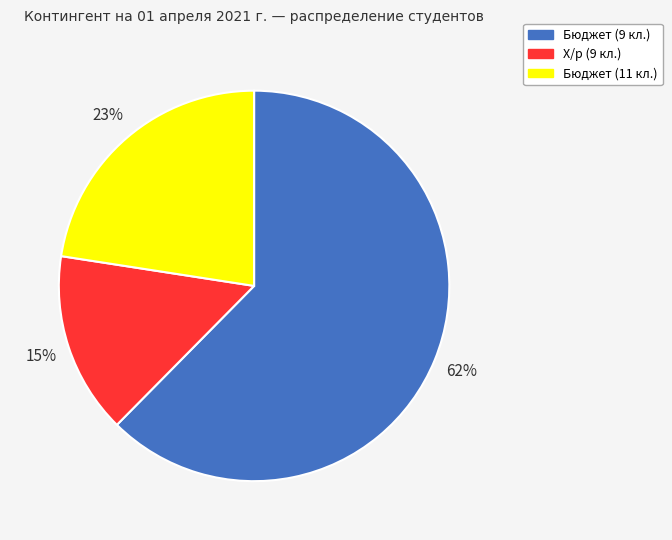

Which slice represents more than half of the pie?

Бюджет (9 кл.)